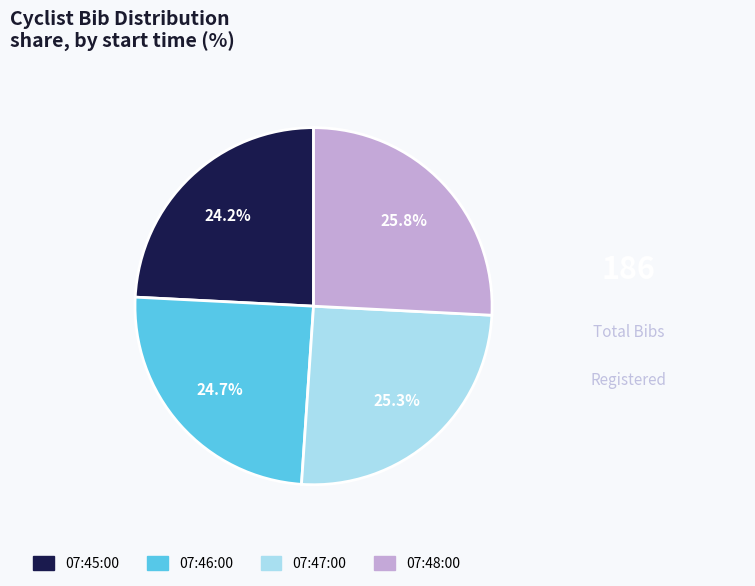

How many slices are in this pie chart?

4